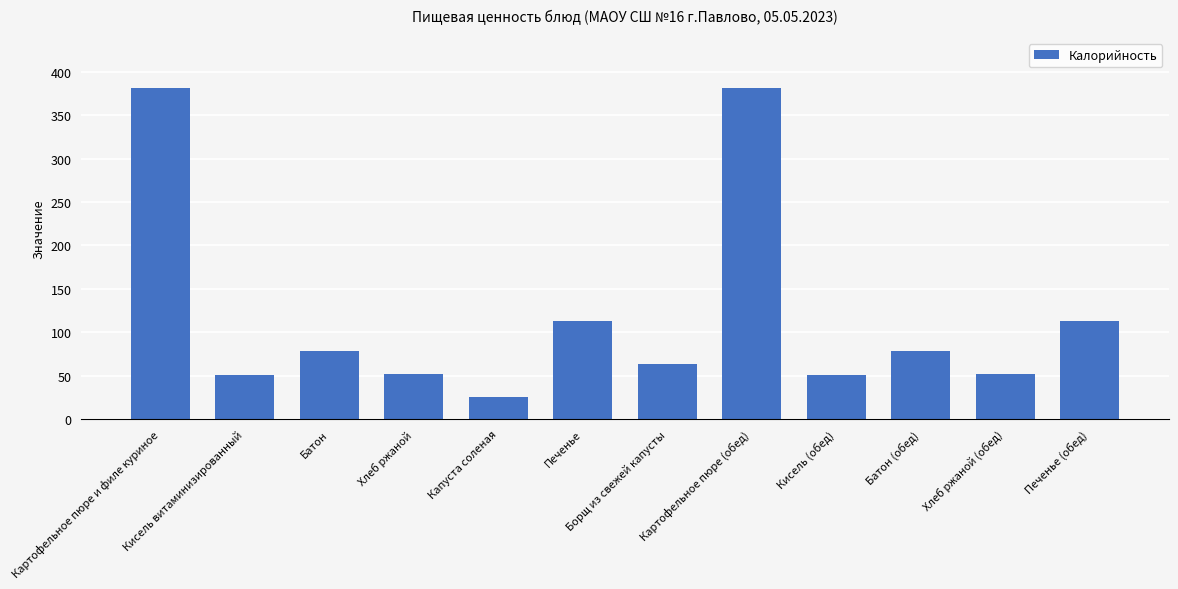

What is the label of the 10th bar from the right?

Батон